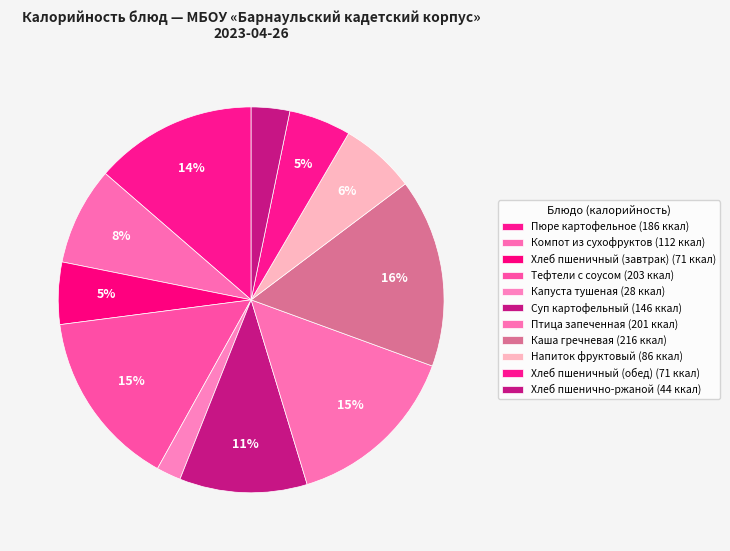

Rank the categories by value from highest to lowest.

Каша гречневая, Тефтели с соусом, Птица запеченная, Пюре картофельное, Суп картофельный, Компот из сухофруктов, Напиток фруктовый, Хлеб пшеничный (завтрак), Хлеб пшеничный (обед), Хлеб пшенично-ржаной, Капуста тушеная